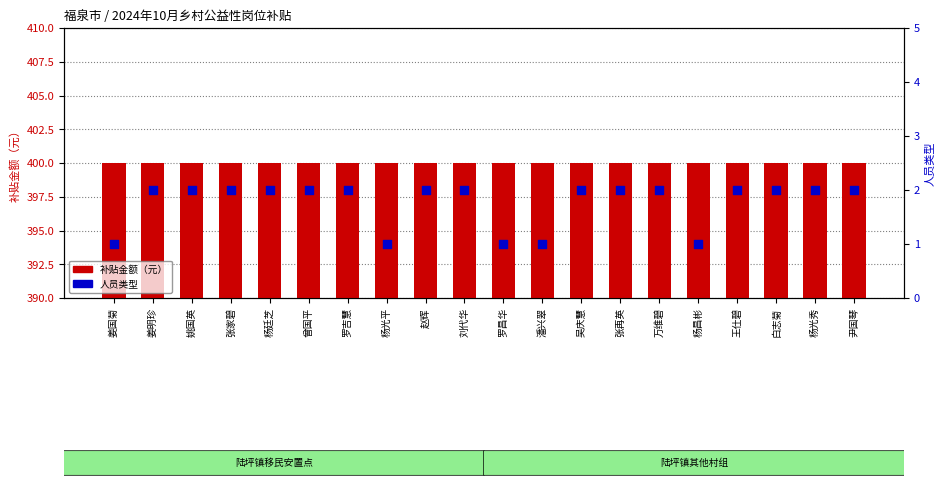

Is the value of 人员类型 at 姚国英 greater than the value of 补贴金额（元） at 杨昌彬?

No